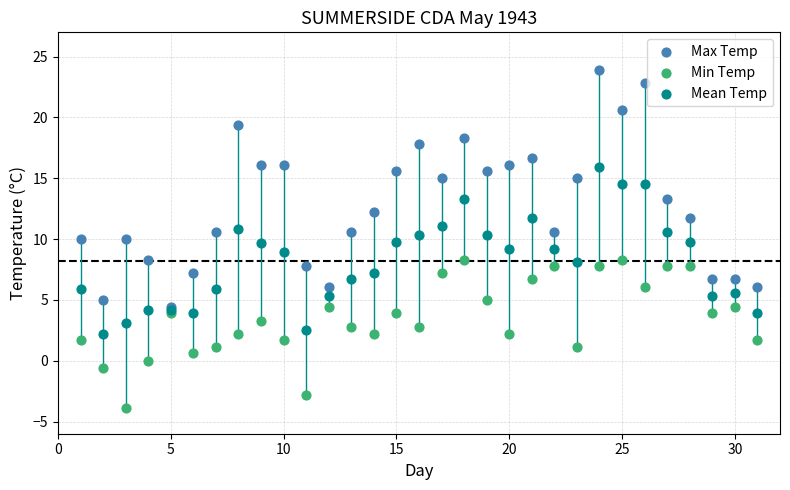

What are all the series names shown in the legend?

Max Temp, Min Temp, Mean Temp